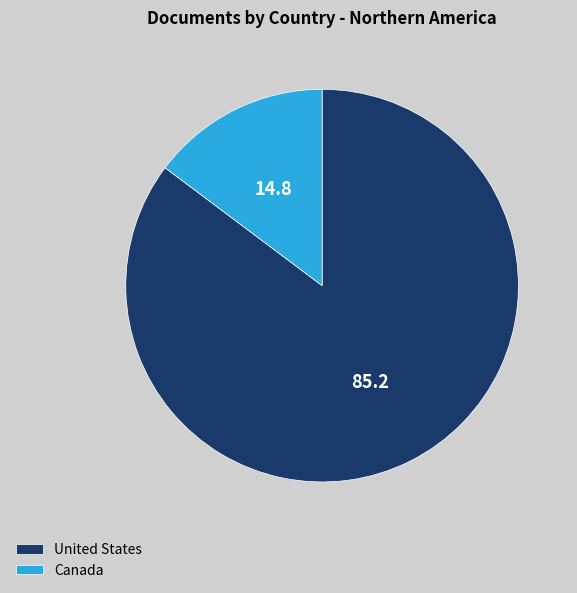

Count the number of slices in the pie.

2